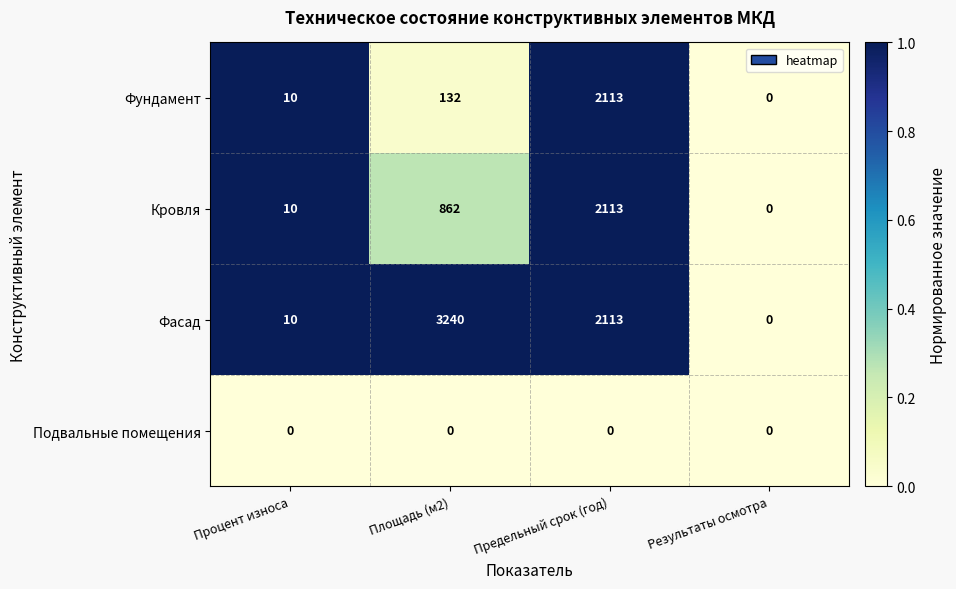

Reading left to right, transcribe all the data shown in this chart.

Фундамент: 10	132	2113	0
Кровля: 10	862	2113	0
Фасад: 10	3240	2113	0
Подвальные помещения: 0	0	0	0